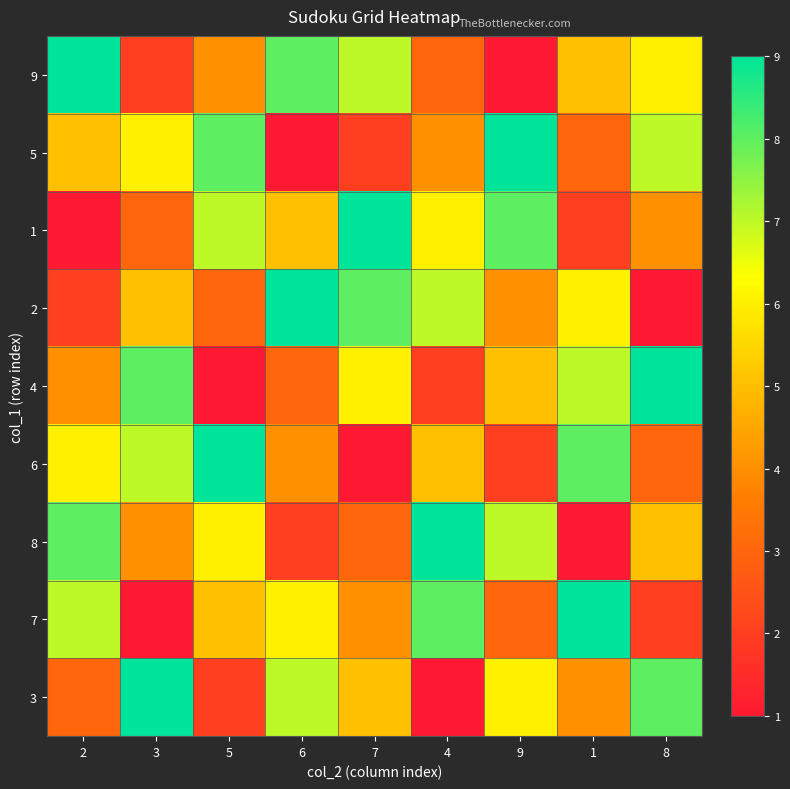

Reading left to right, transcribe all the data shown in this chart.

9: 2=9	3=2	5=4	6=8	7=7	4=3	9=1	1=5	8=6
5: 2=5	3=6	5=8	6=1	7=2	4=4	9=9	1=3	8=7
1: 2=1	3=3	5=7	6=5	7=9	4=6	9=8	1=2	8=4
2: 2=2	3=5	5=3	6=9	7=8	4=7	9=4	1=6	8=1
4: 2=4	3=8	5=1	6=3	7=6	4=2	9=5	1=7	8=9
6: 2=6	3=7	5=9	6=4	7=1	4=5	9=2	1=8	8=3
8: 2=8	3=4	5=6	6=2	7=3	4=9	9=7	1=1	8=5
7: 2=7	3=1	5=5	6=6	7=4	4=8	9=3	1=9	8=2
3: 2=3	3=9	5=2	6=7	7=5	4=1	9=6	1=4	8=8